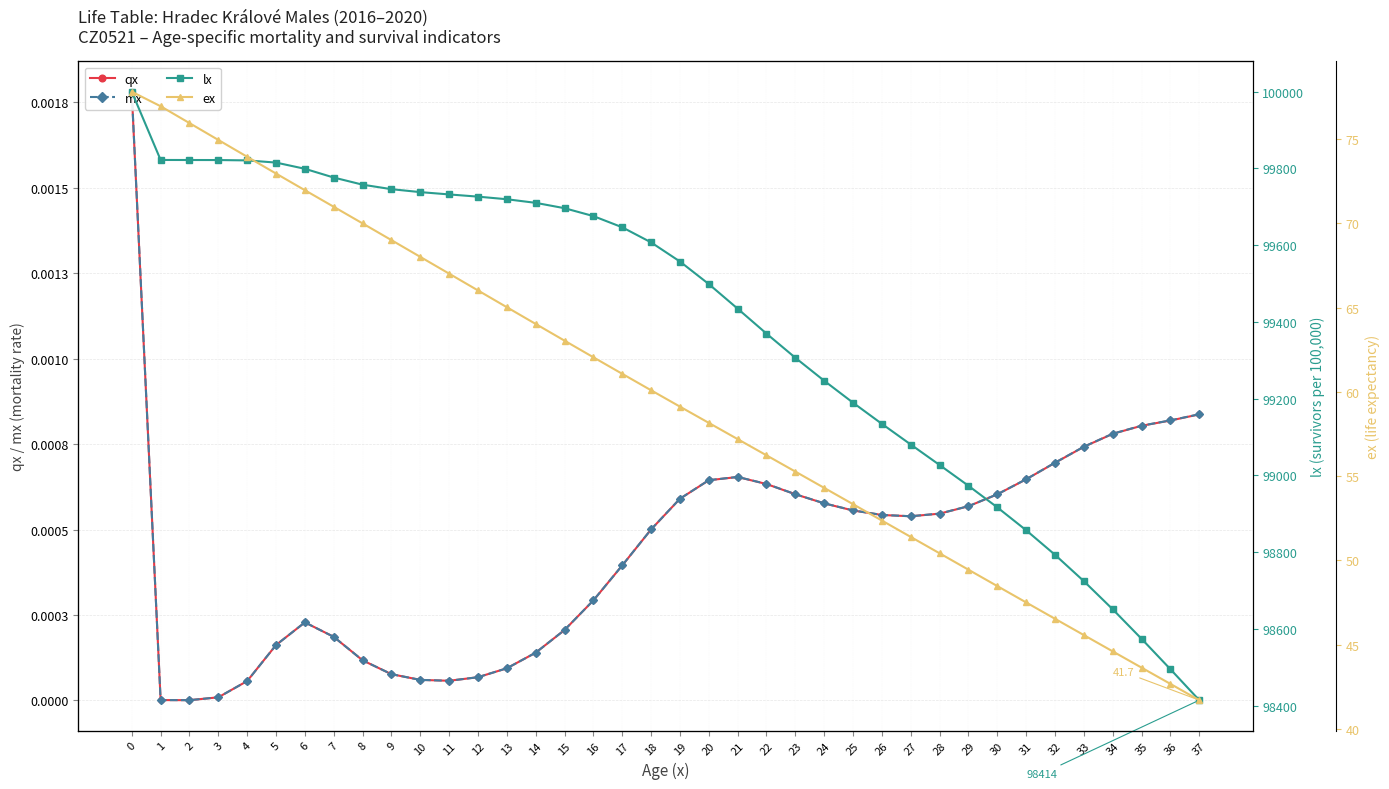

Is it true that ex equals 61.1 at 17?

True